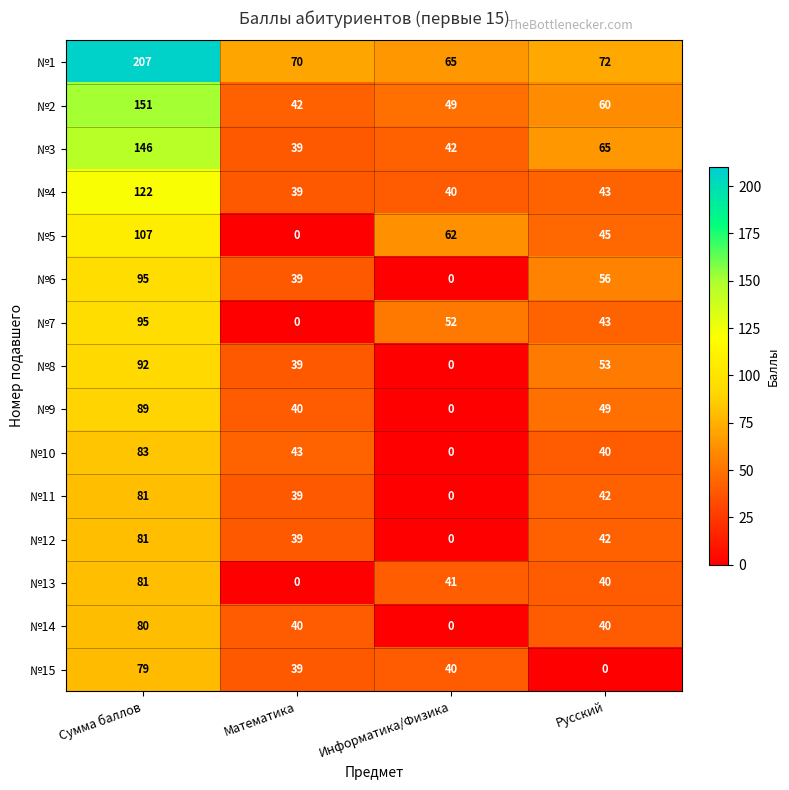

What is the total value across all series at Математика?

508